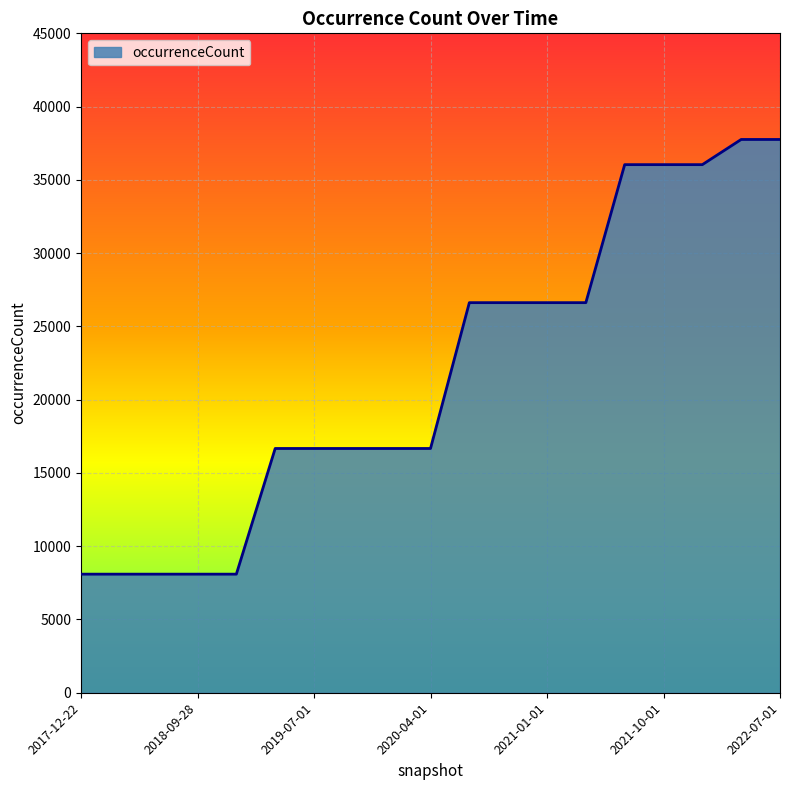

What is the greatest value displayed?

37757